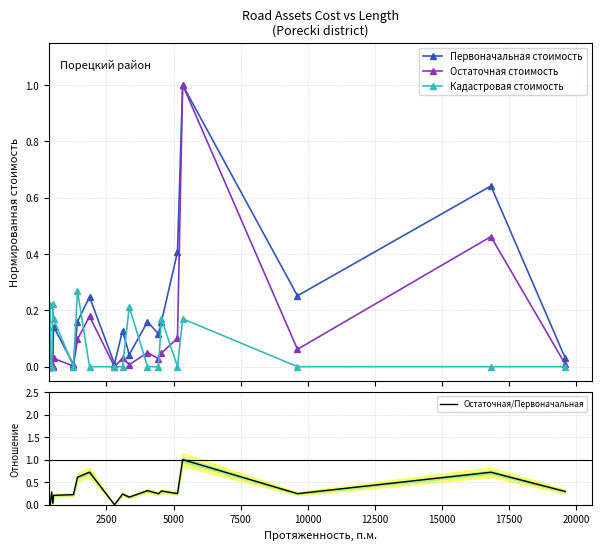

How many series are shown in this chart?

4